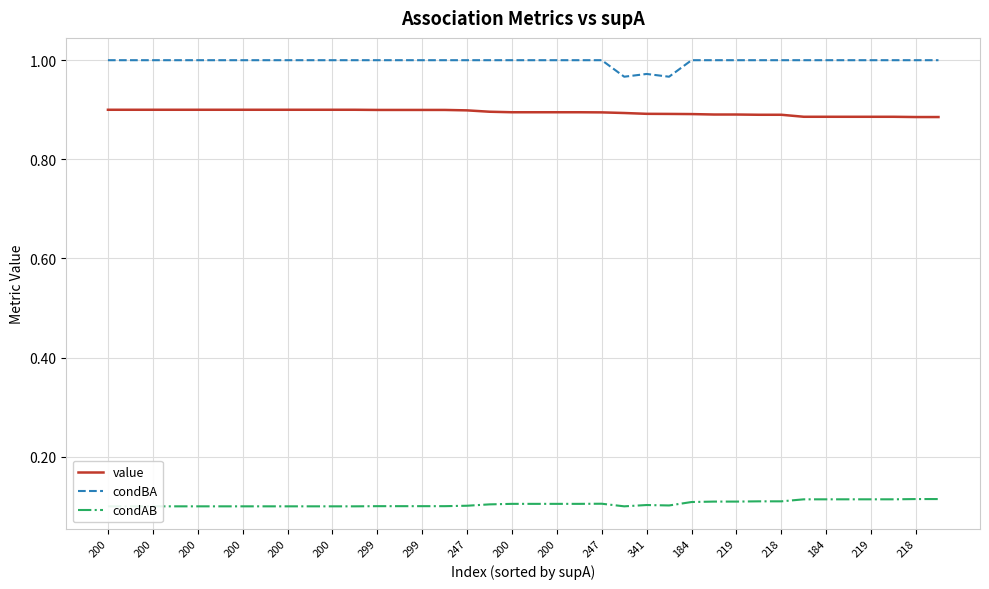

At which label is condAB closest to 0?

200